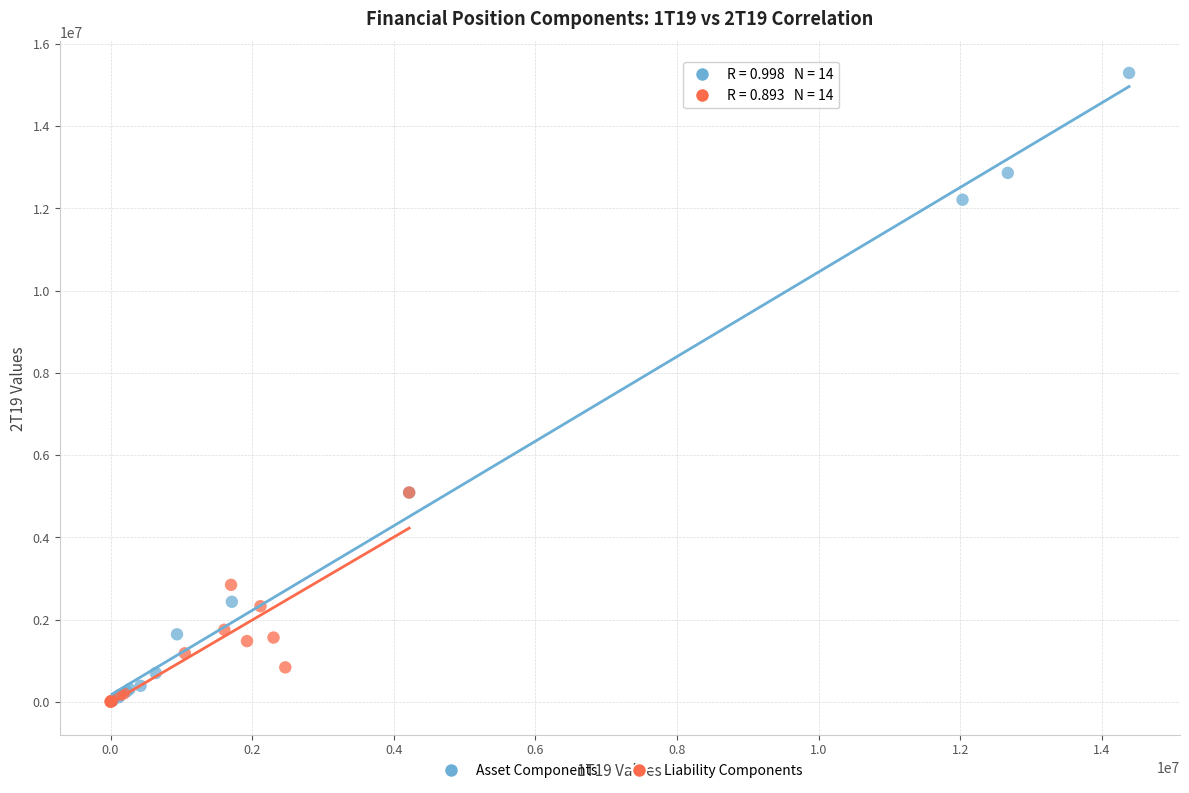

Which series contains the highest Y value?

Asset Components